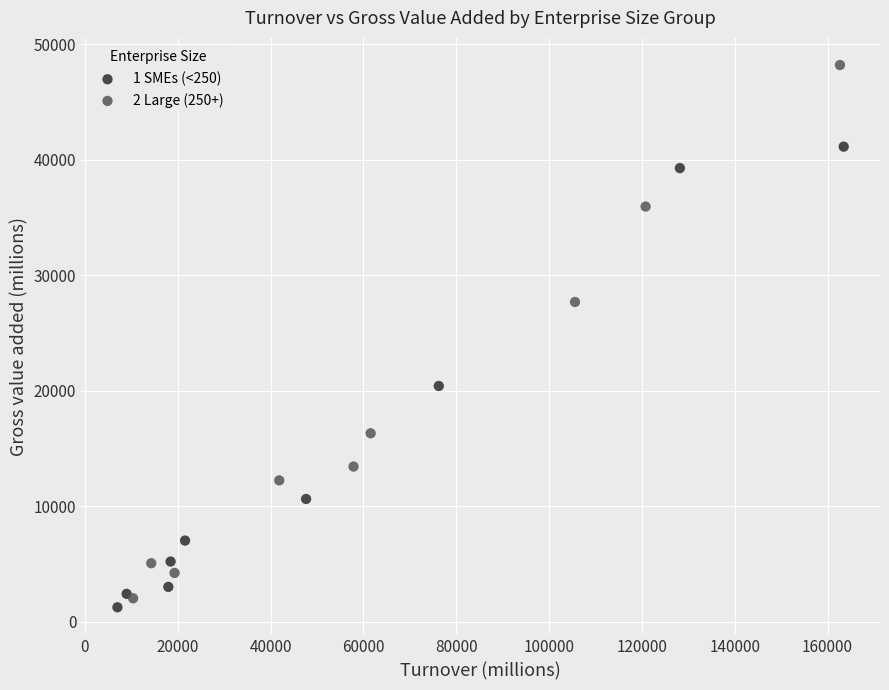

Which series has the largest Y range (max minus min)?

2 Large (250+)